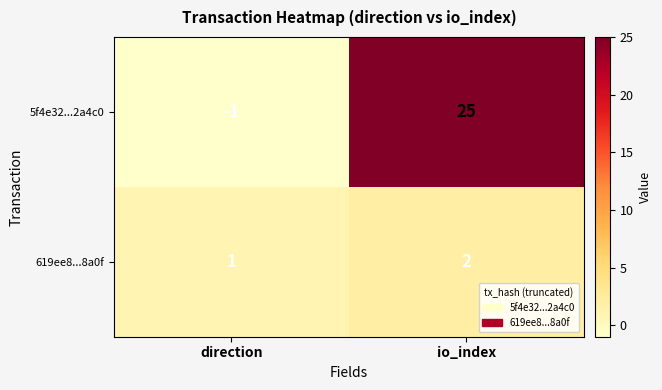

Rank the series at io_index from lowest to highest value.

619ee8...8a0f, 5f4e32...2a4c0